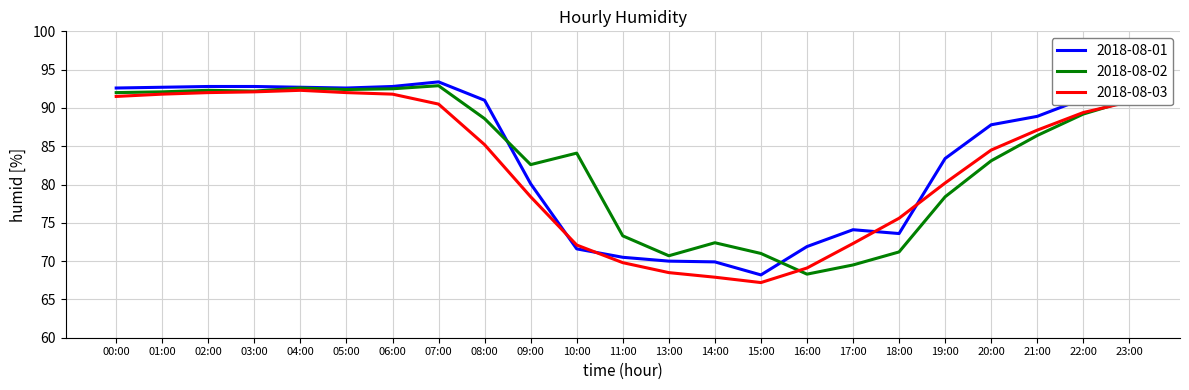

Read the 2018-08-01 value at 04:00.

92.7